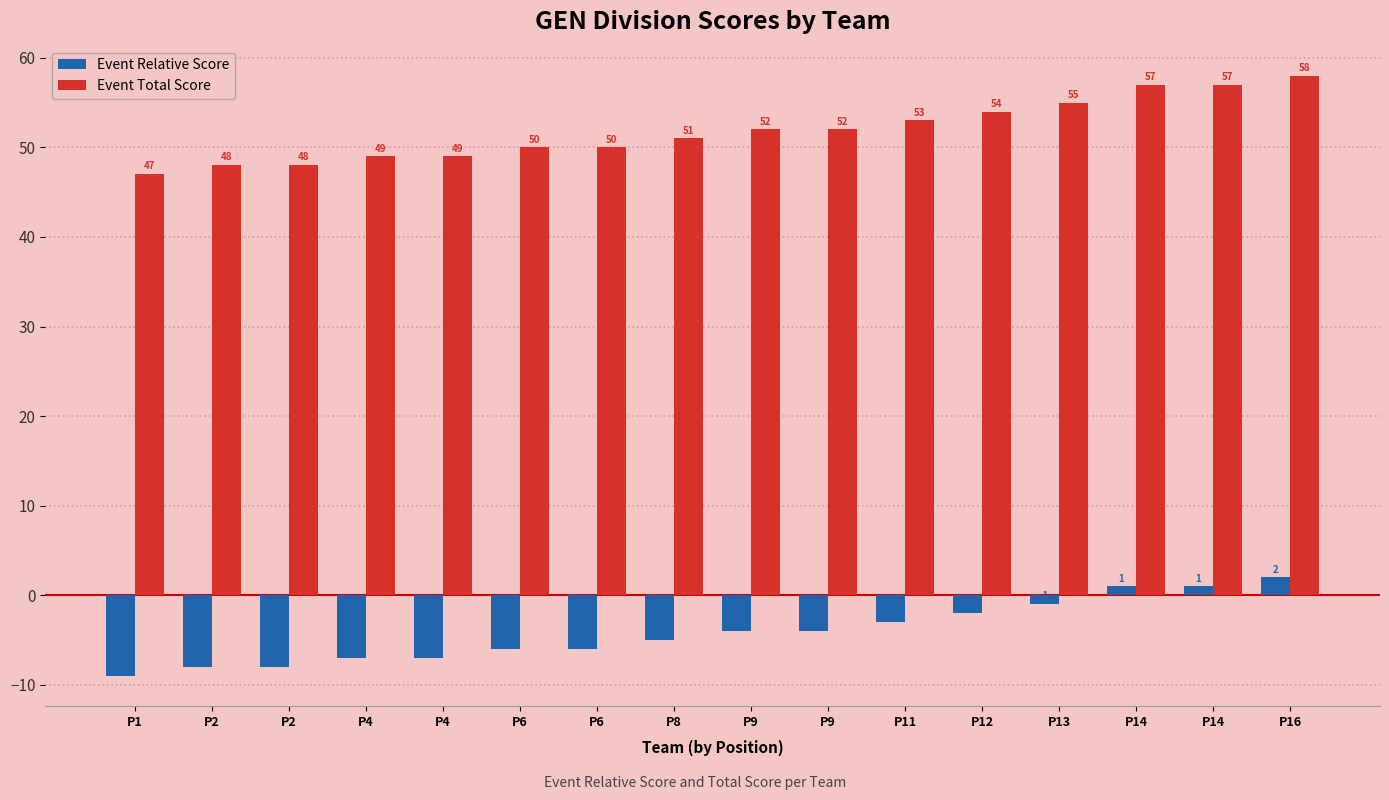

At which category is the sum across all series the highest?

P16